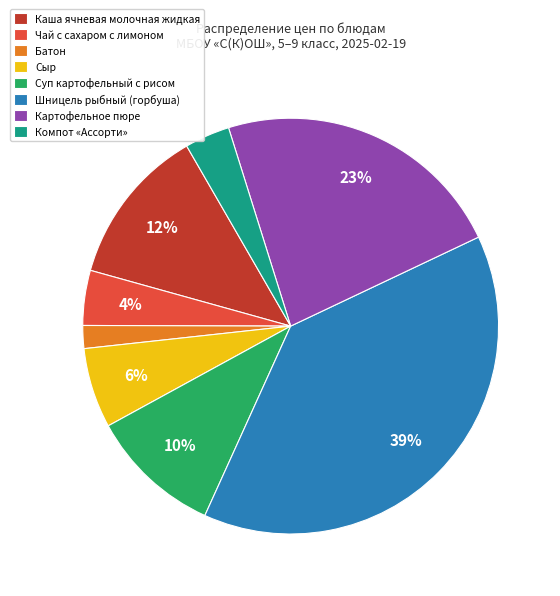

How many segments does this pie chart have?

8